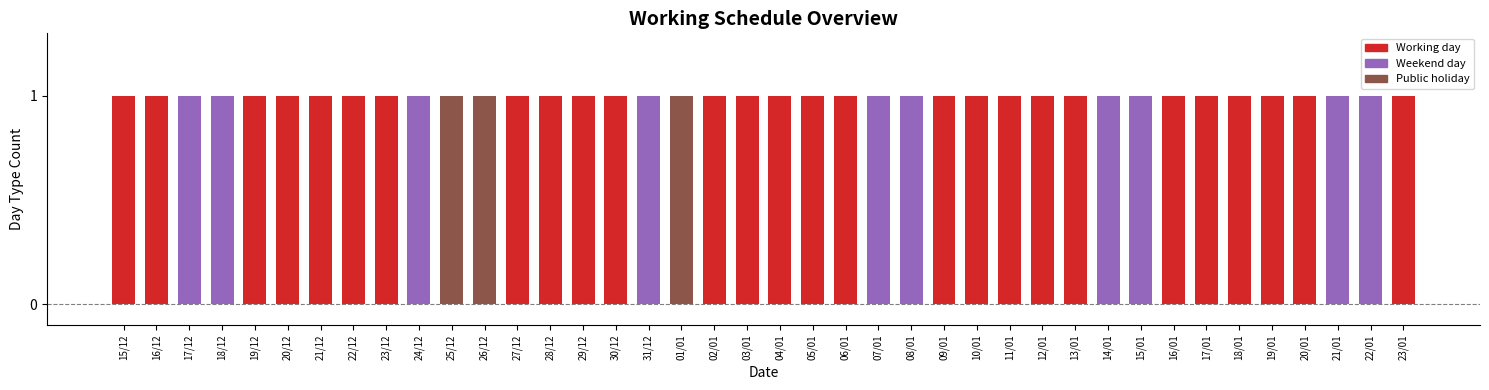

Is it true that Working day equals 0 at 25/12?

False